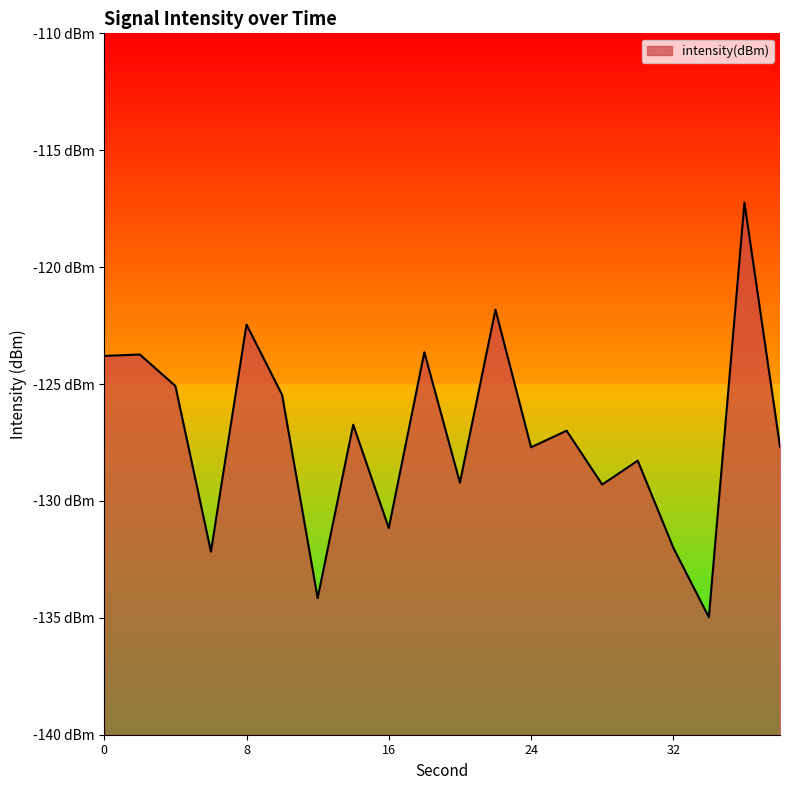

Count the number of categories in the chart.

20